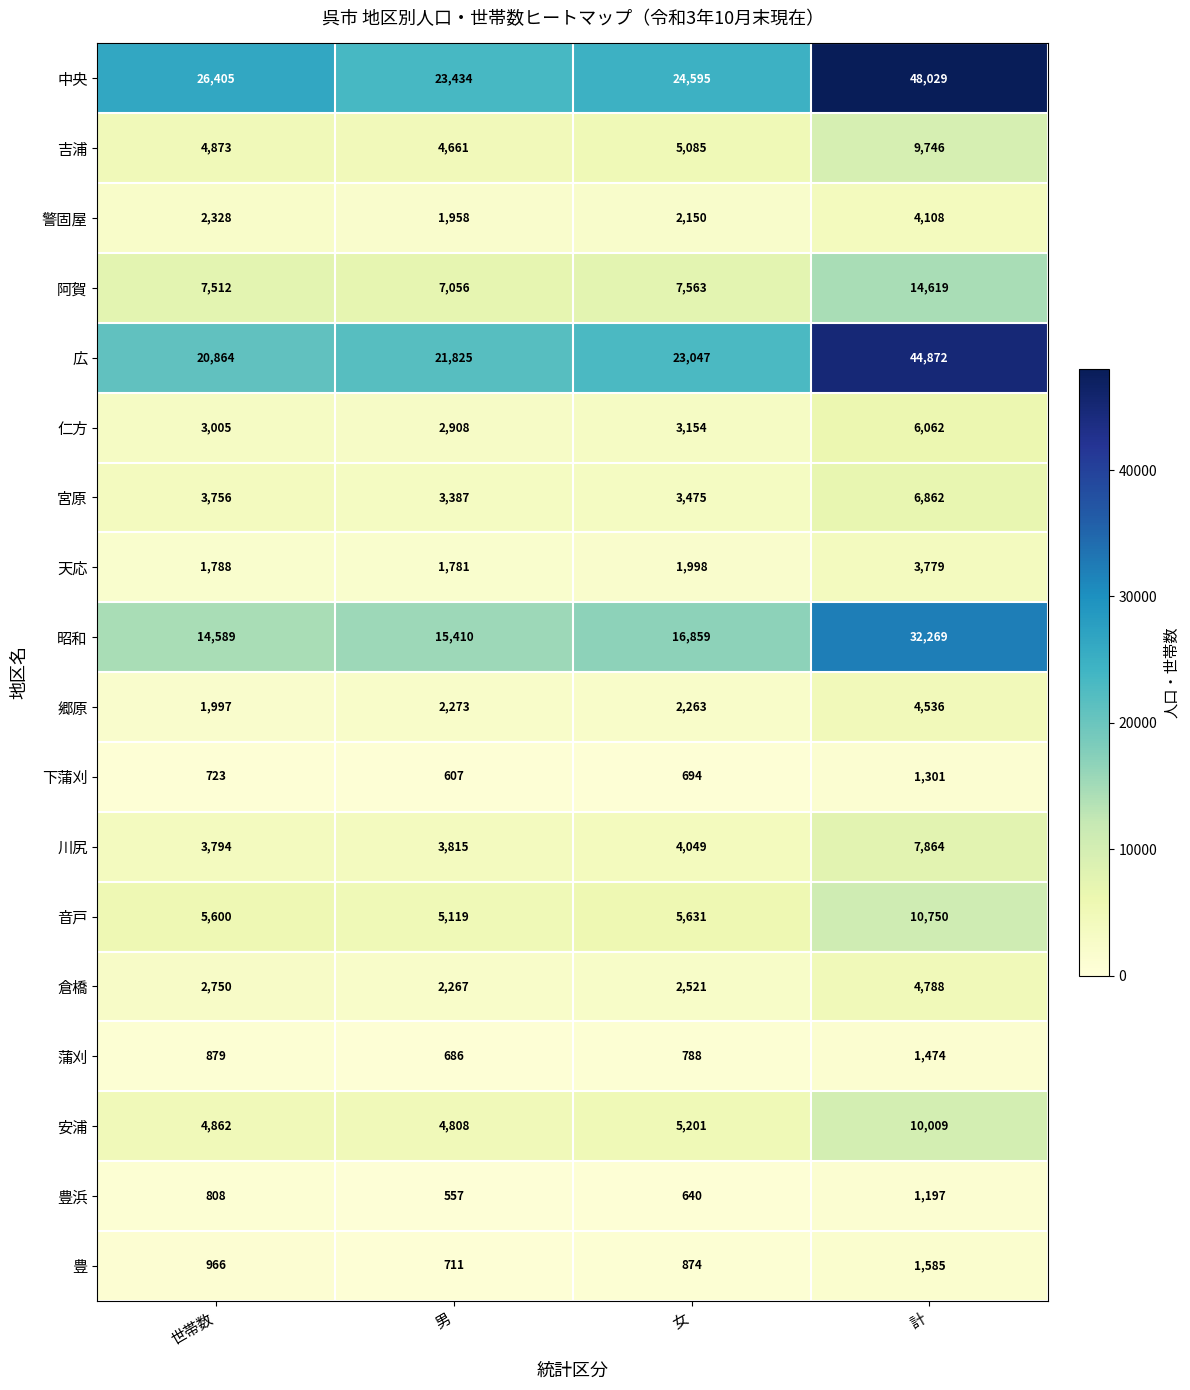

At 女, list the series in order from largest to smallest.

中央, 広, 昭和, 阿賀, 音戸, 安浦, 吉浦, 川尻, 宮原, 仁方, 倉橋, 郷原, 警固屋, 天応, 豊, 蒲刈, 下蒲刈, 豊浜